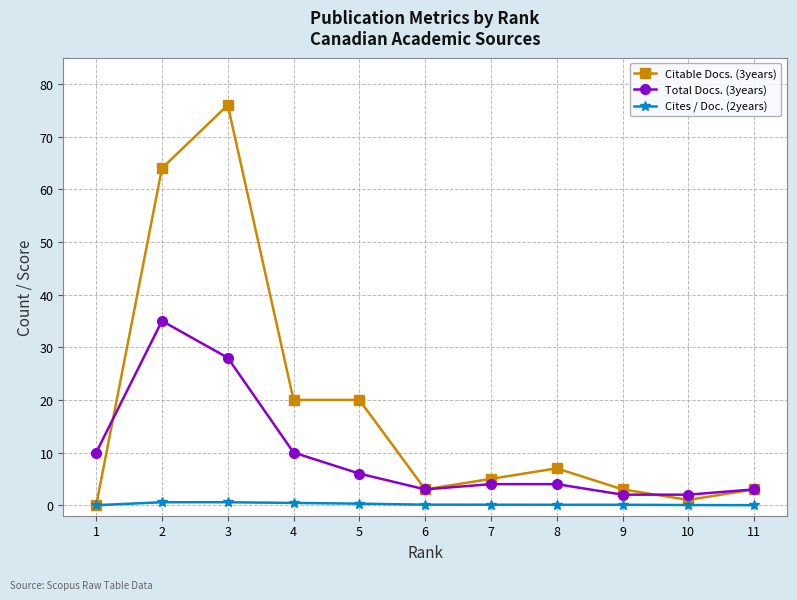

How many series are shown in this chart?

3